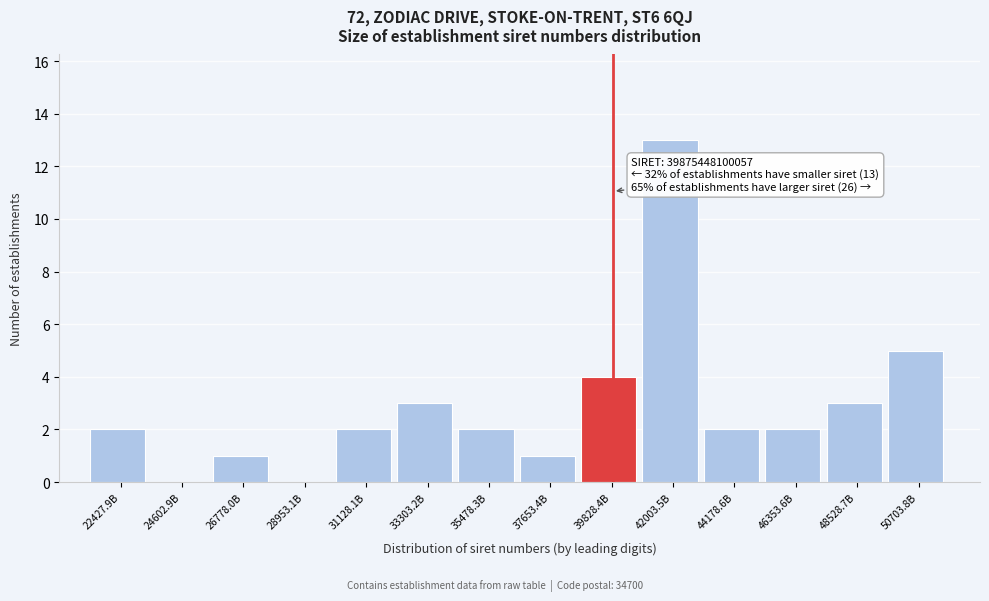

Reading left to right, extract all data points from this chart.

22427.9B=2	24602.9B=0	26778.0B=1	28953.1B=0	31128.1B=2	33303.2B=3	35478.3B=2	37653.4B=1	39828.4B=4	42003.5B=13	44178.6B=2	46353.6B=2	48528.7B=3	50703.8B=5